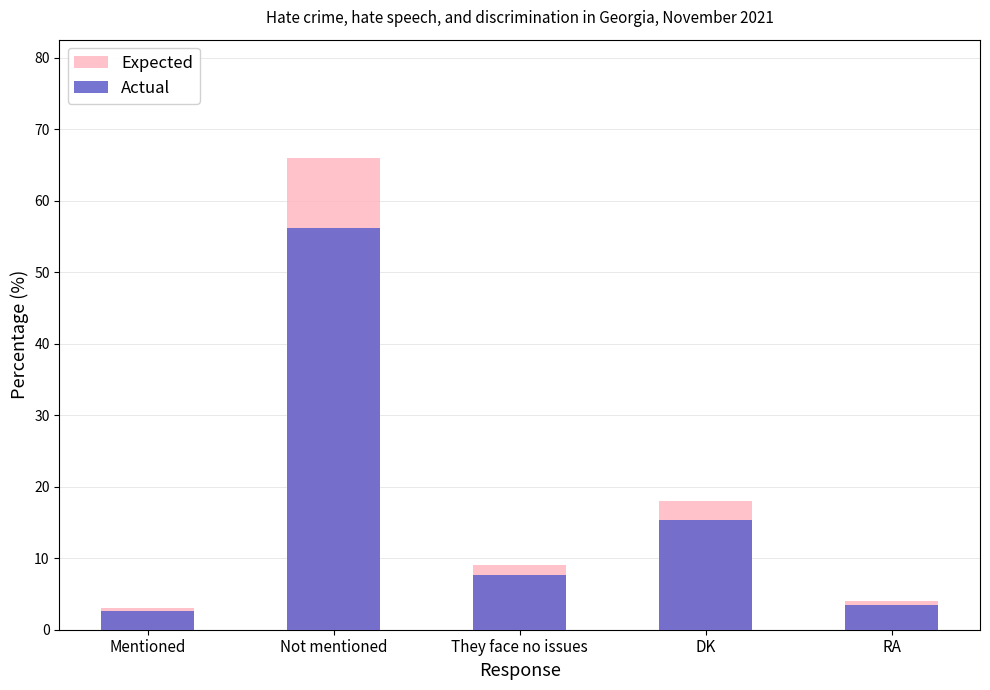

What is the difference between the Expected values at They face no issues and DK?

9.0